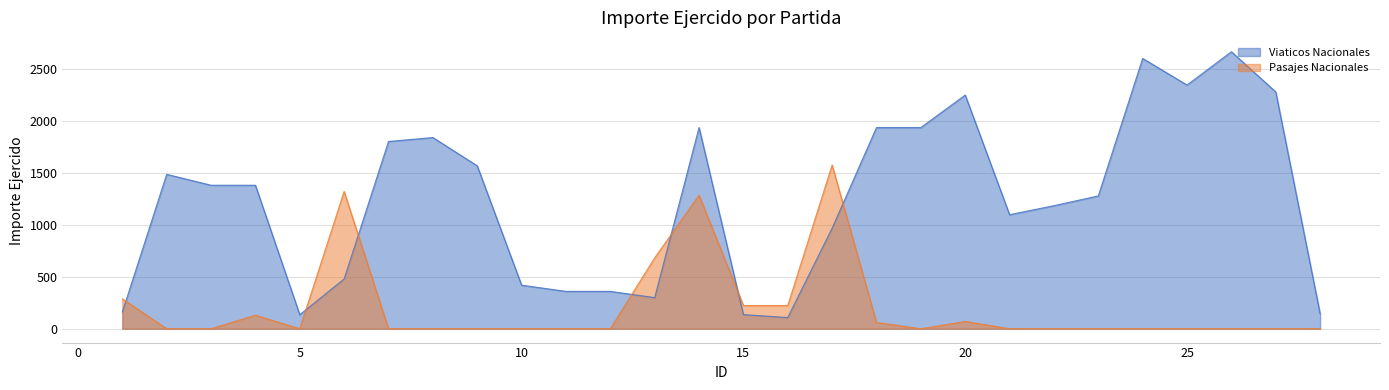

List the series in order of their overall mean, highest first.

Viaticos Nacionales, Pasajes Nacionales